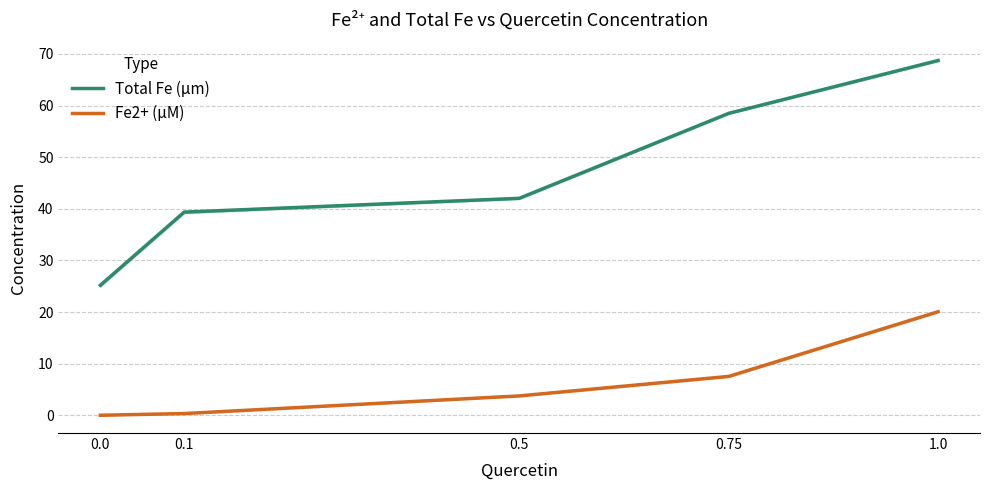

What position from the right is 1.0?

1